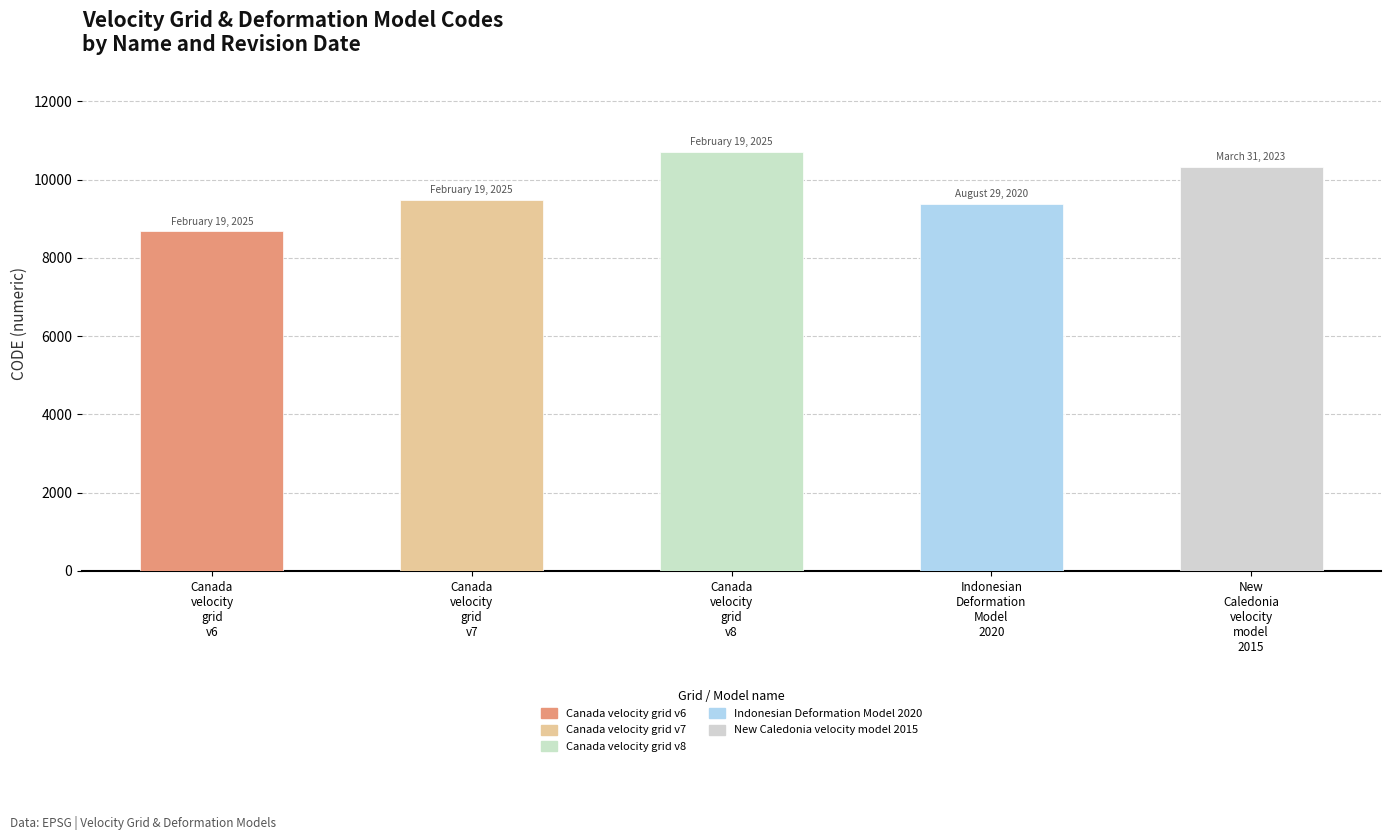

What is the average value?

9713